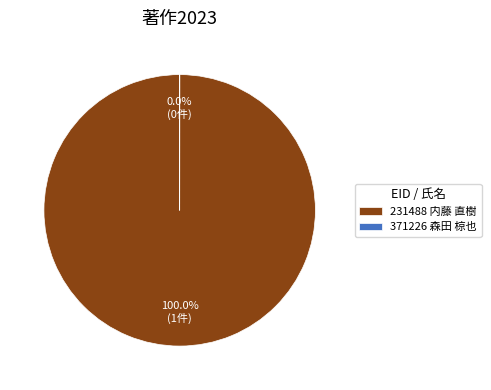

Which category has the biggest portion of the pie?

231488 内藤 直樹